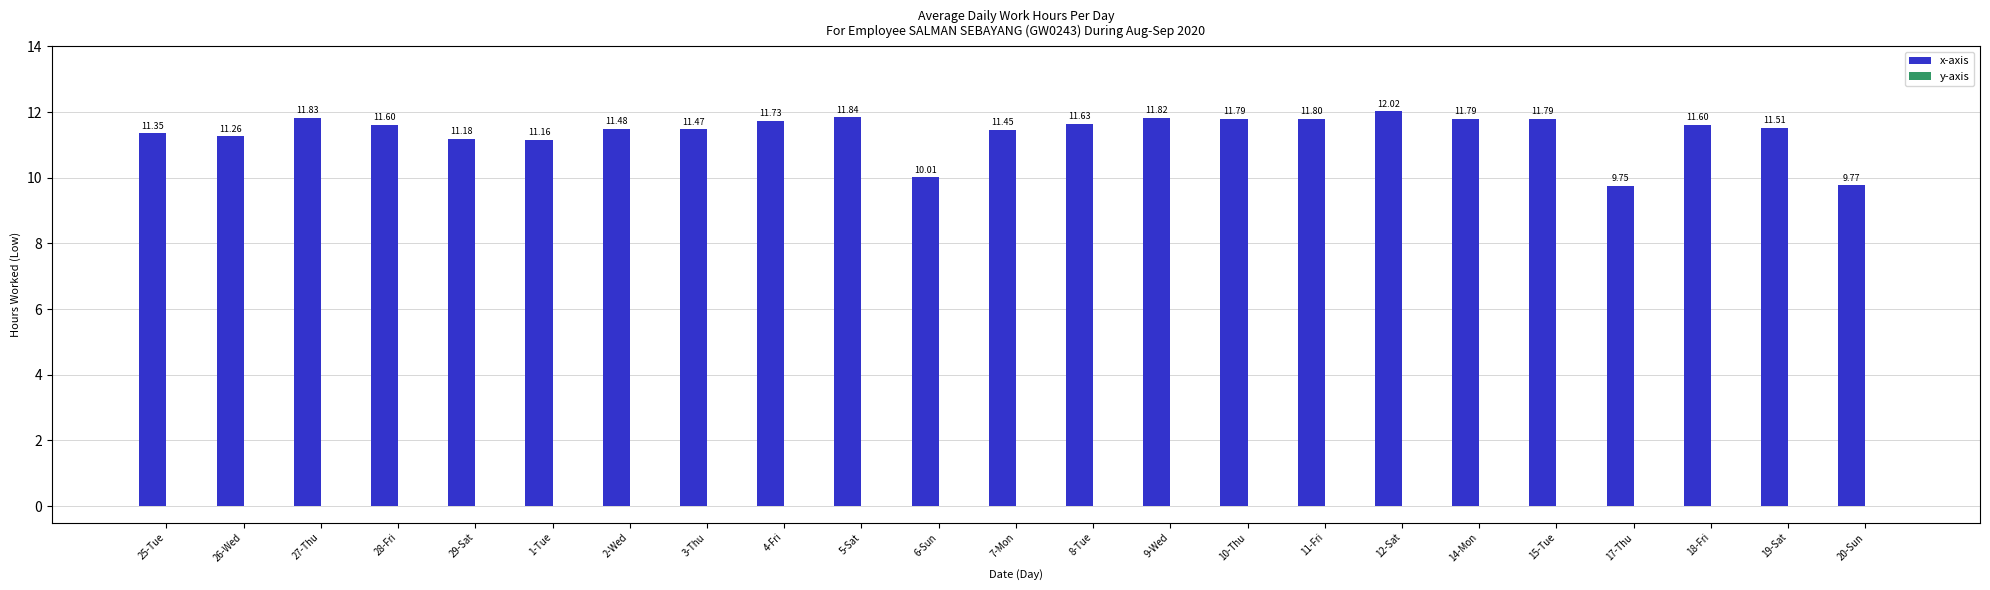

What is the sum of all values?

261.6